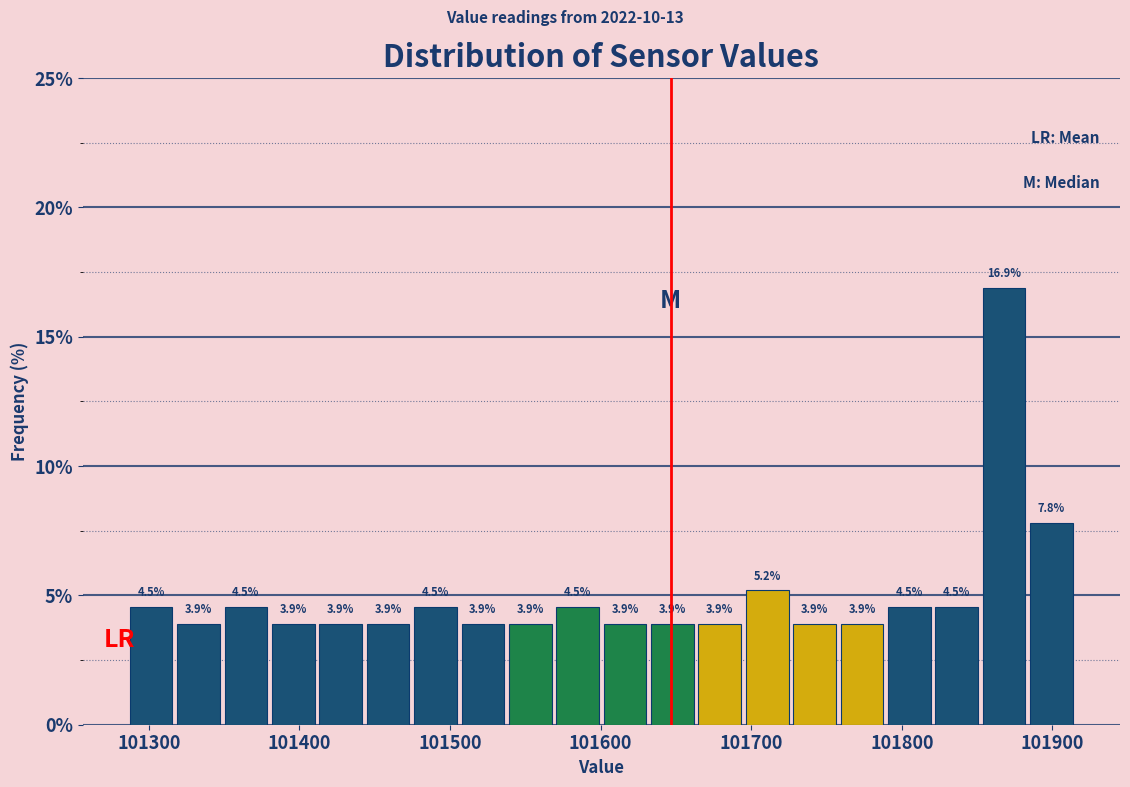

Read against the x-axis, roughly where is the centre of the tallest bar?

101870